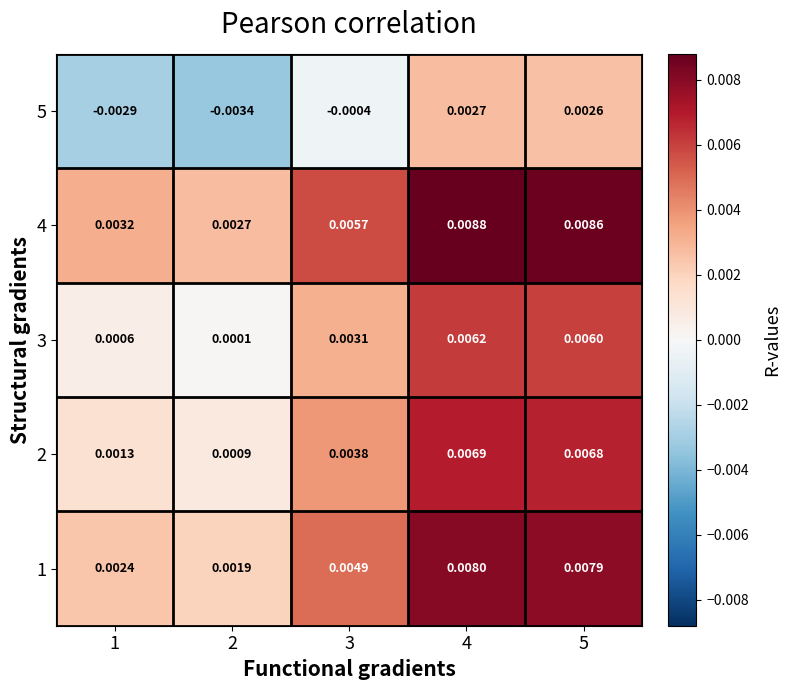

At 1, list the series in order from smallest to largest.

5, 3, 2, 1, 4